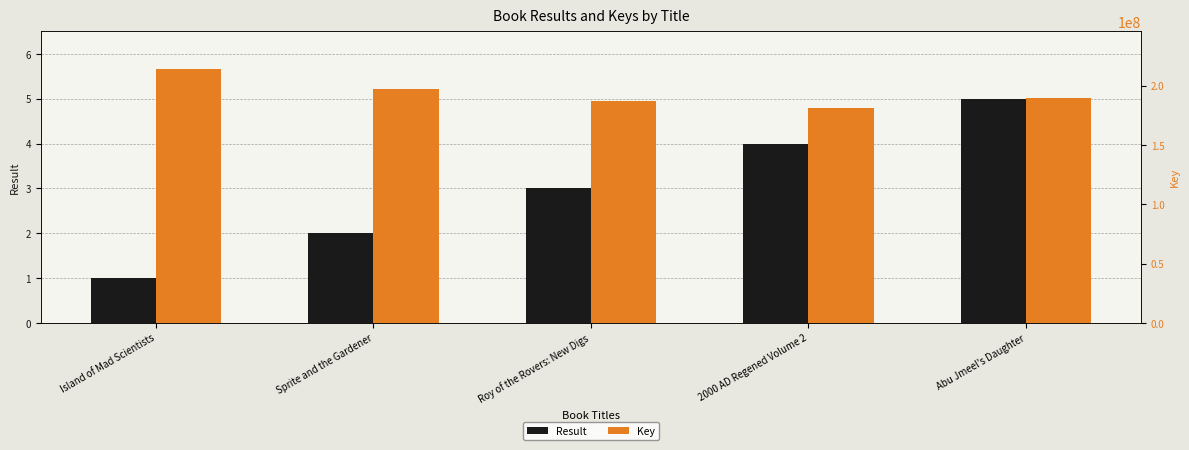

Where is Result nearest to the value 3?

Roy of the Rovers: New Digs